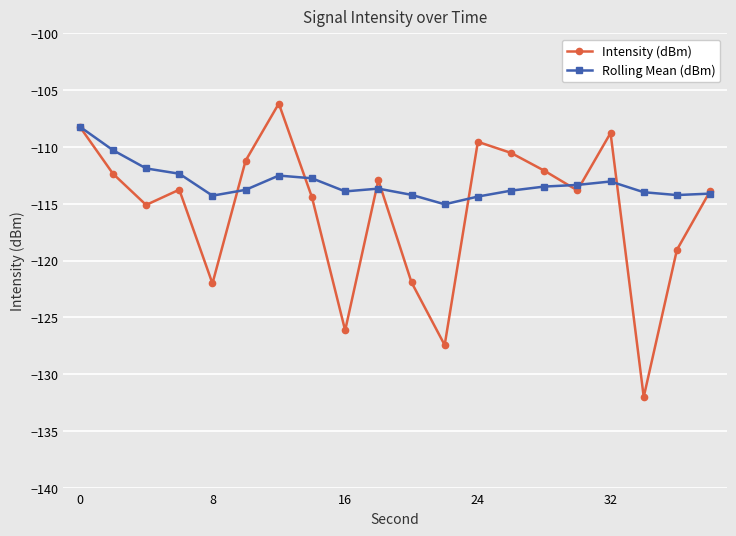

True or false: Intensity (dBm) and Rolling Mean (dBm) intersect in this chart.

True